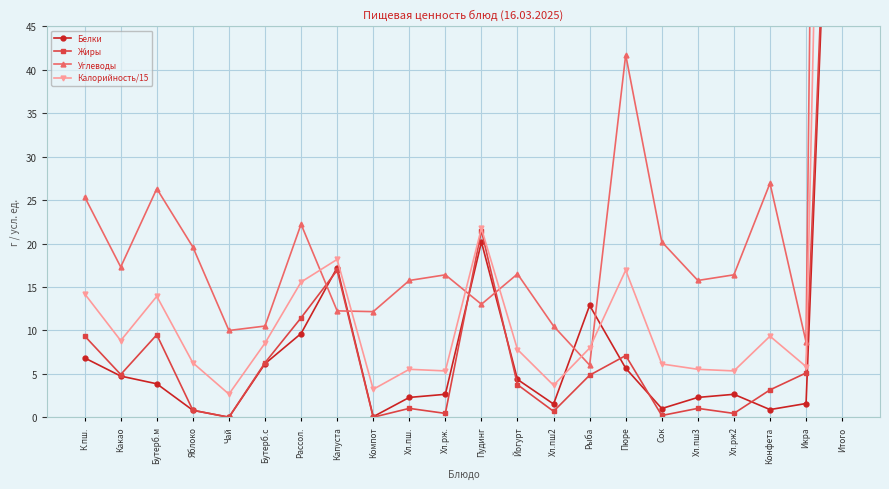

How many data points in Жиры are above 4?

11